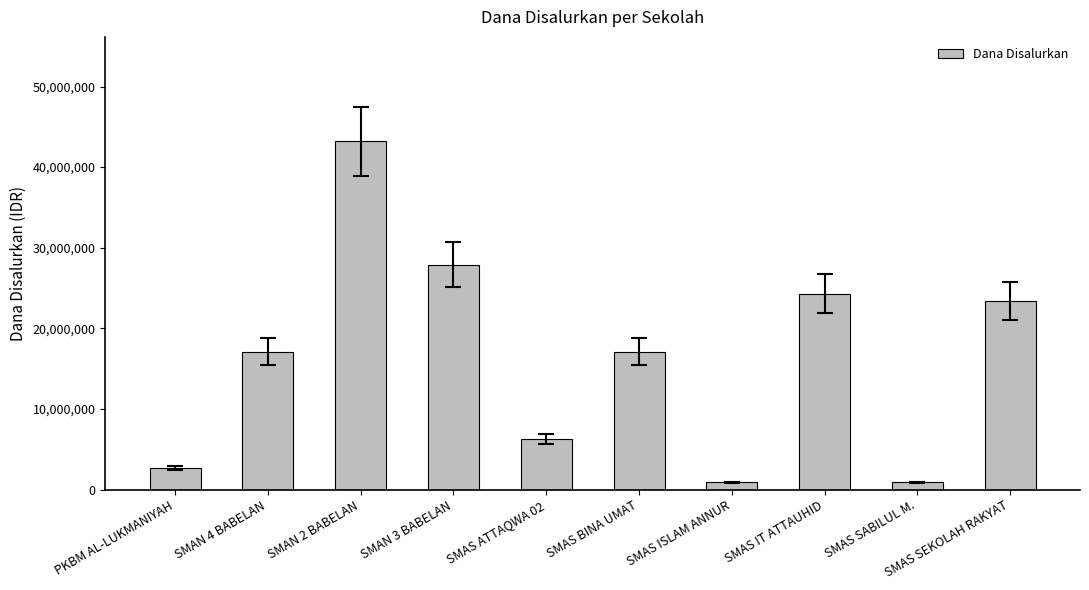

Is it true that the value at SMAN 3 BABELAN is 15524416?

False